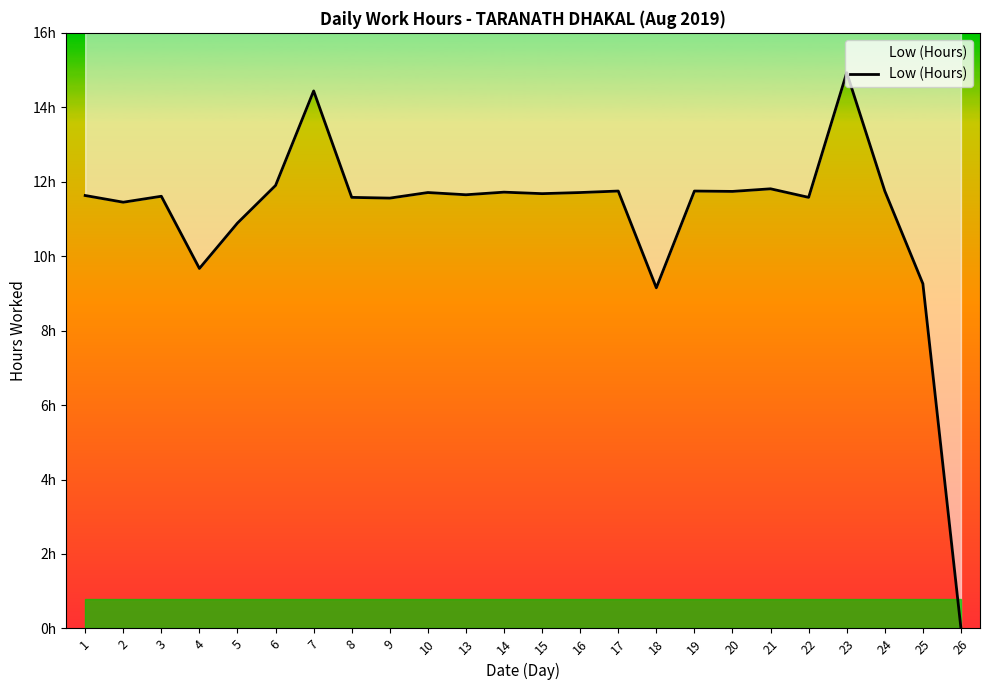

At which label does the data first exceed 11?

1